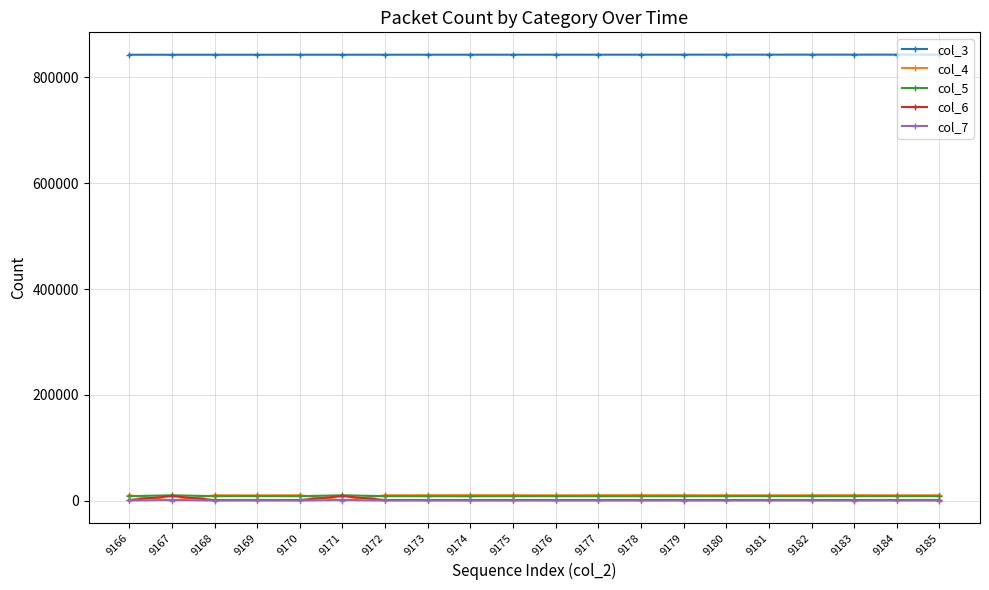

At how many categories does at least one series exceed 790979?

20